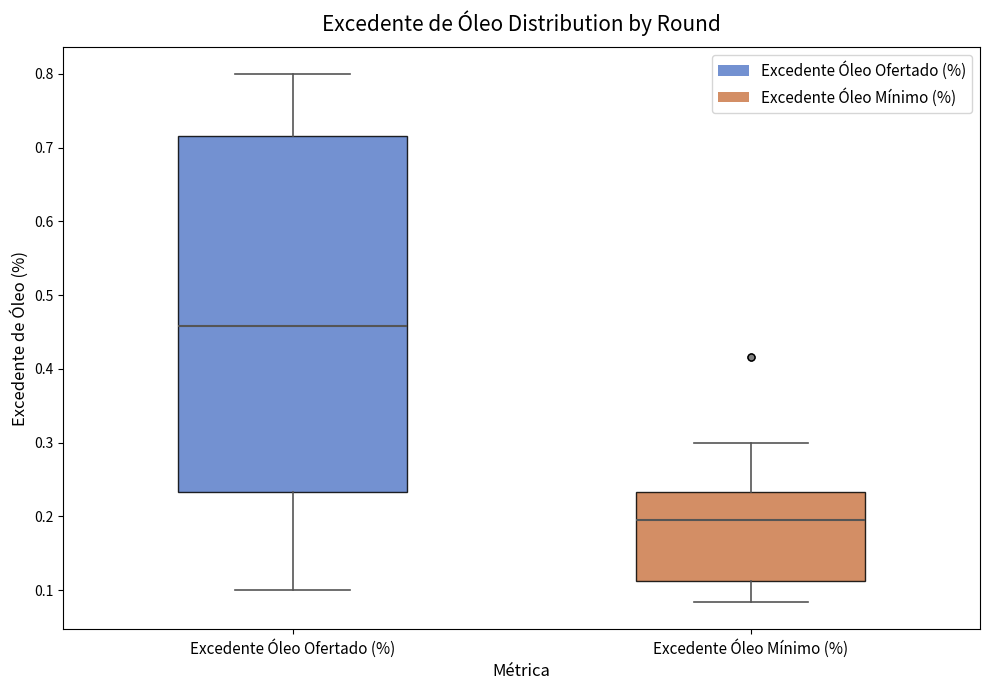

Reading left to right, read every box against the y-axis: the position of its median line, the range the box covers, and the ends of its whiskers. The values are not printed on the chart, so give them approximately, as read against the axis.

Excedente Óleo Ofertado (%): median 0.46, box 0.23 to 0.72, whiskers 0.10 to 0.80
Excedente Óleo Mínimo (%): median 0.19, box 0.11 to 0.23, whiskers 0.08 to 0.30